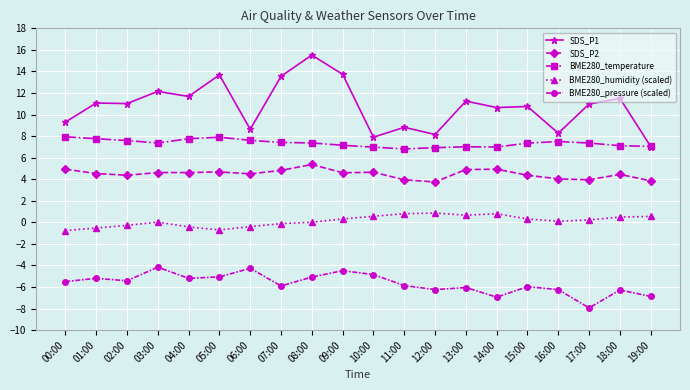

What is the spread (max minus min) of values at 19:00?

13.9